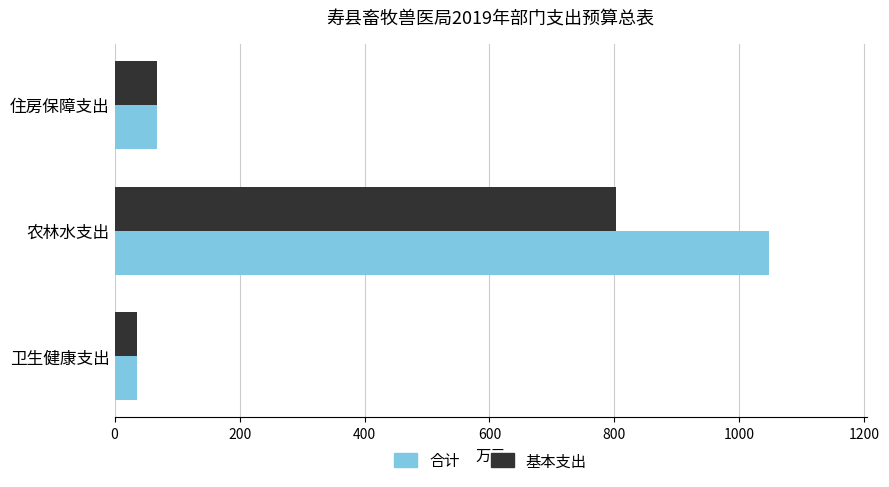

What is the total value across all series at 卫生健康支出?

73.0